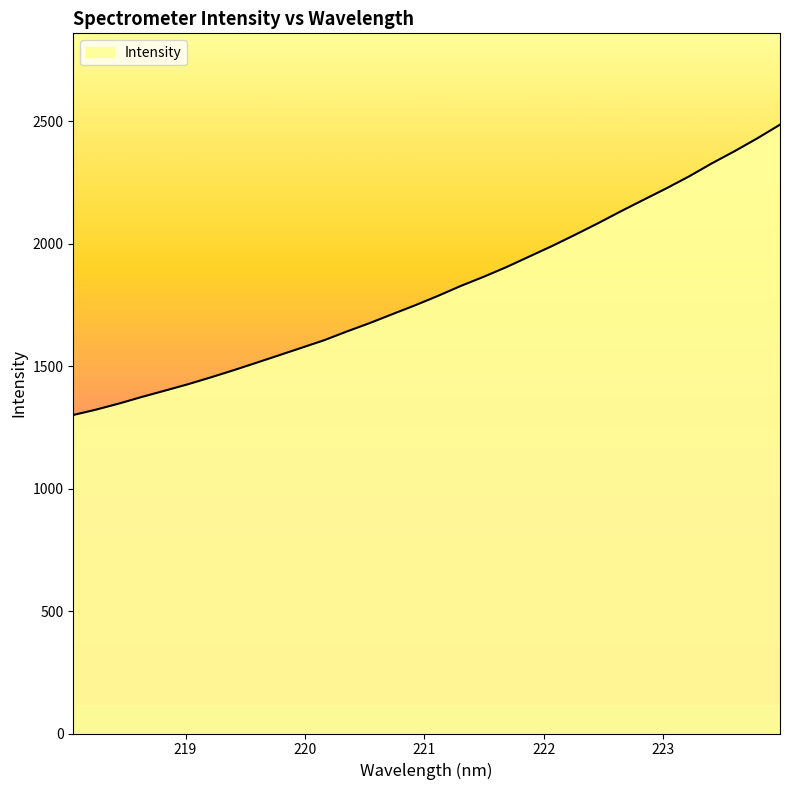

What is the difference between the maximum and minimum values?

1185.6